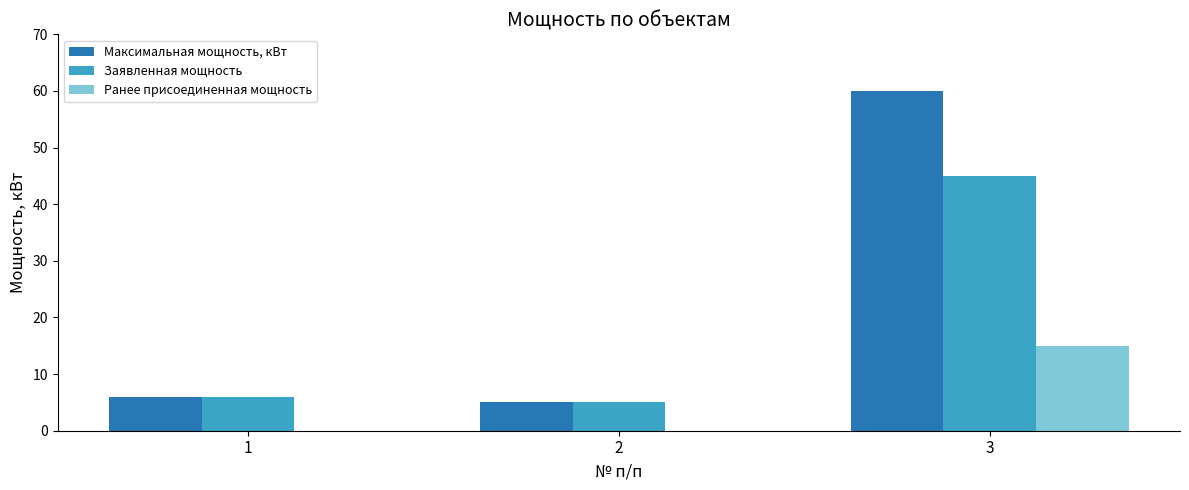

At which category does the chart reach its peak across all series?

3